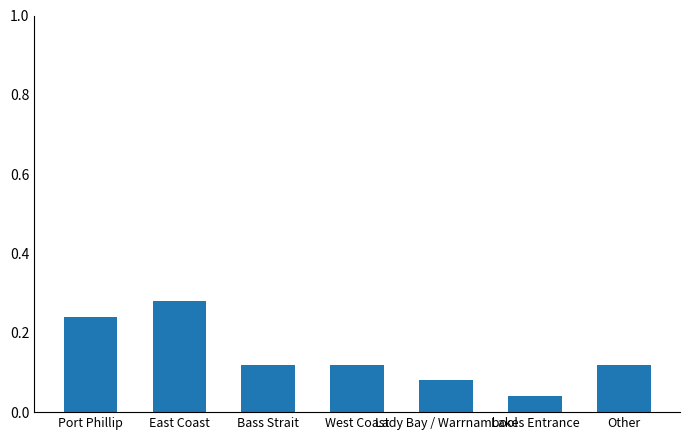

How many values are between 0 and 1?

7